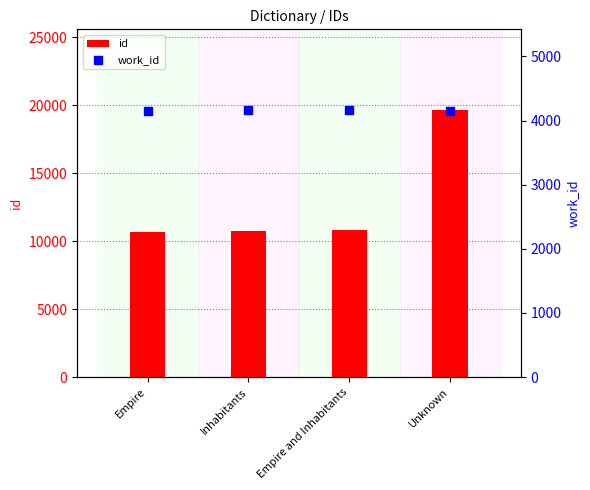

Which series contains the highest Y value?

id